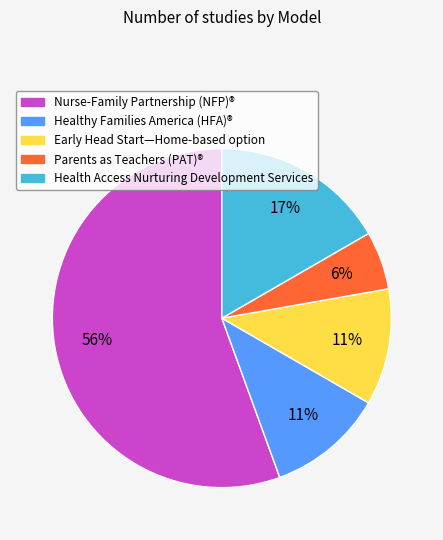

Is the sum of Healthy Families America (HFA)® and Nurse-Family Partnership (NFP)® greater than half?

Yes